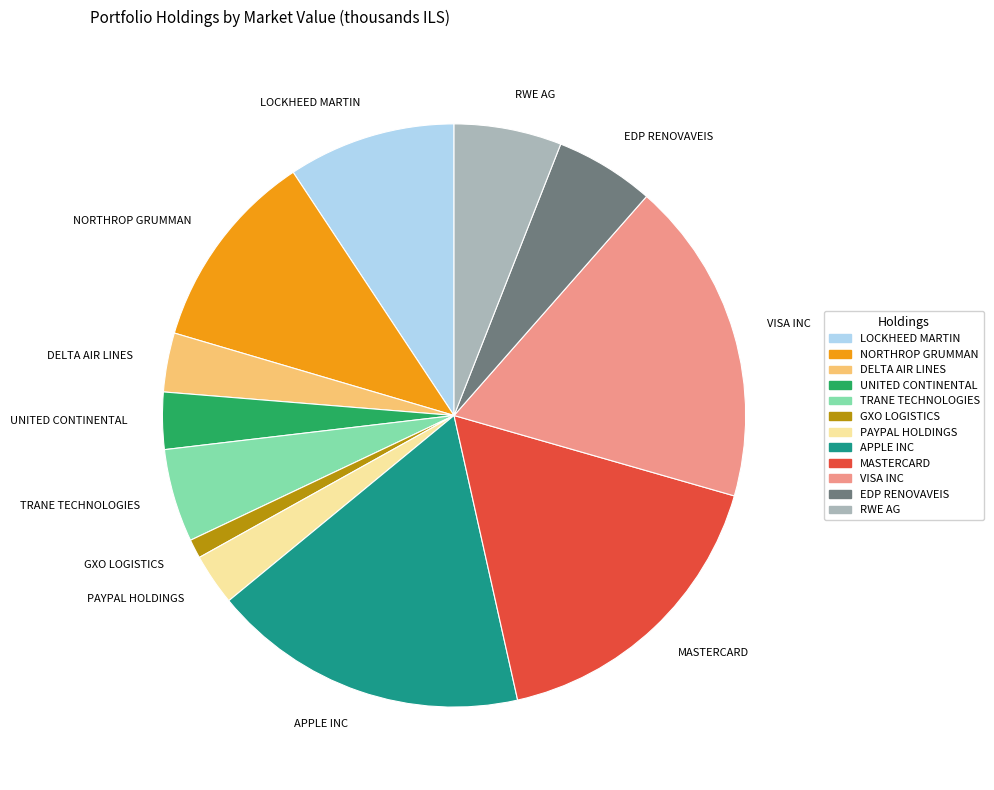

Does TRANE TECHNOLOGIES account for over 50% of the chart?

No